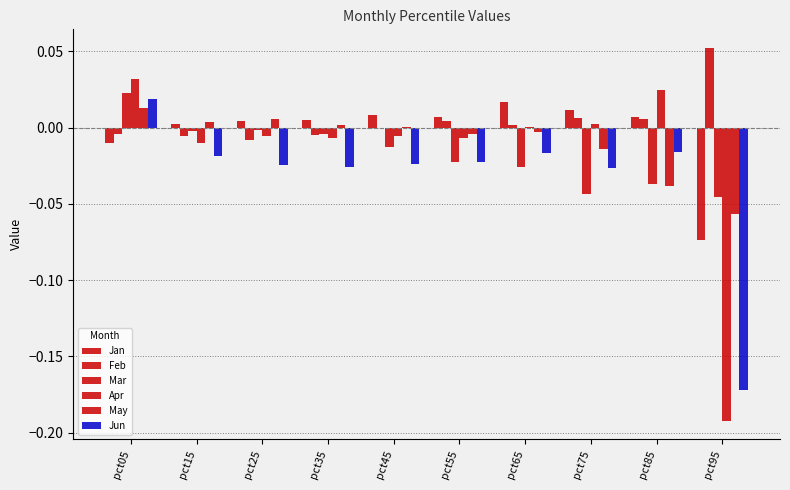

How many groups of bars are there?

10